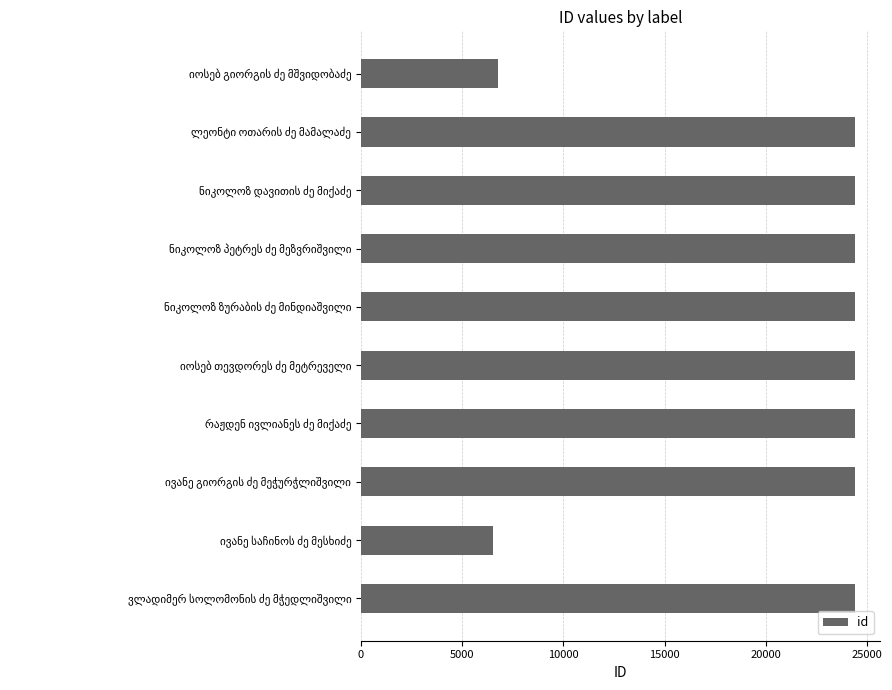

How many bars are there in total?

10